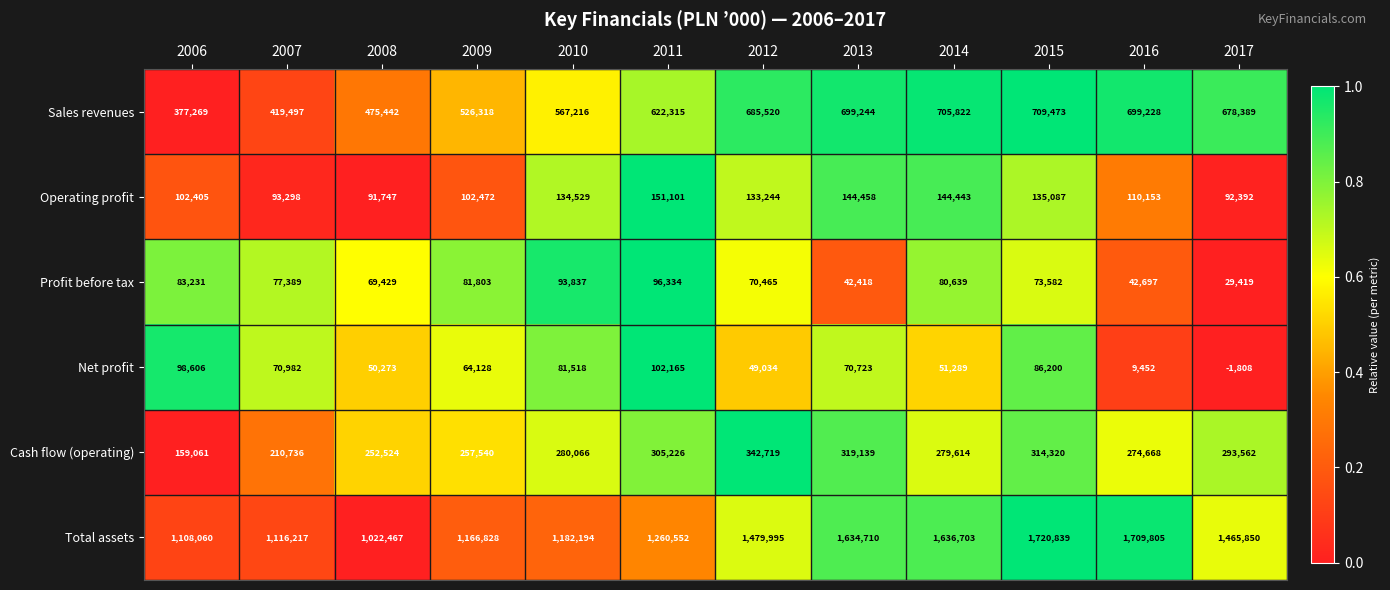

Rank the series by their maximum value, from lowest to highest.

Profit before tax, Net profit, Operating profit, Cash flow (operating), Sales revenues, Total assets